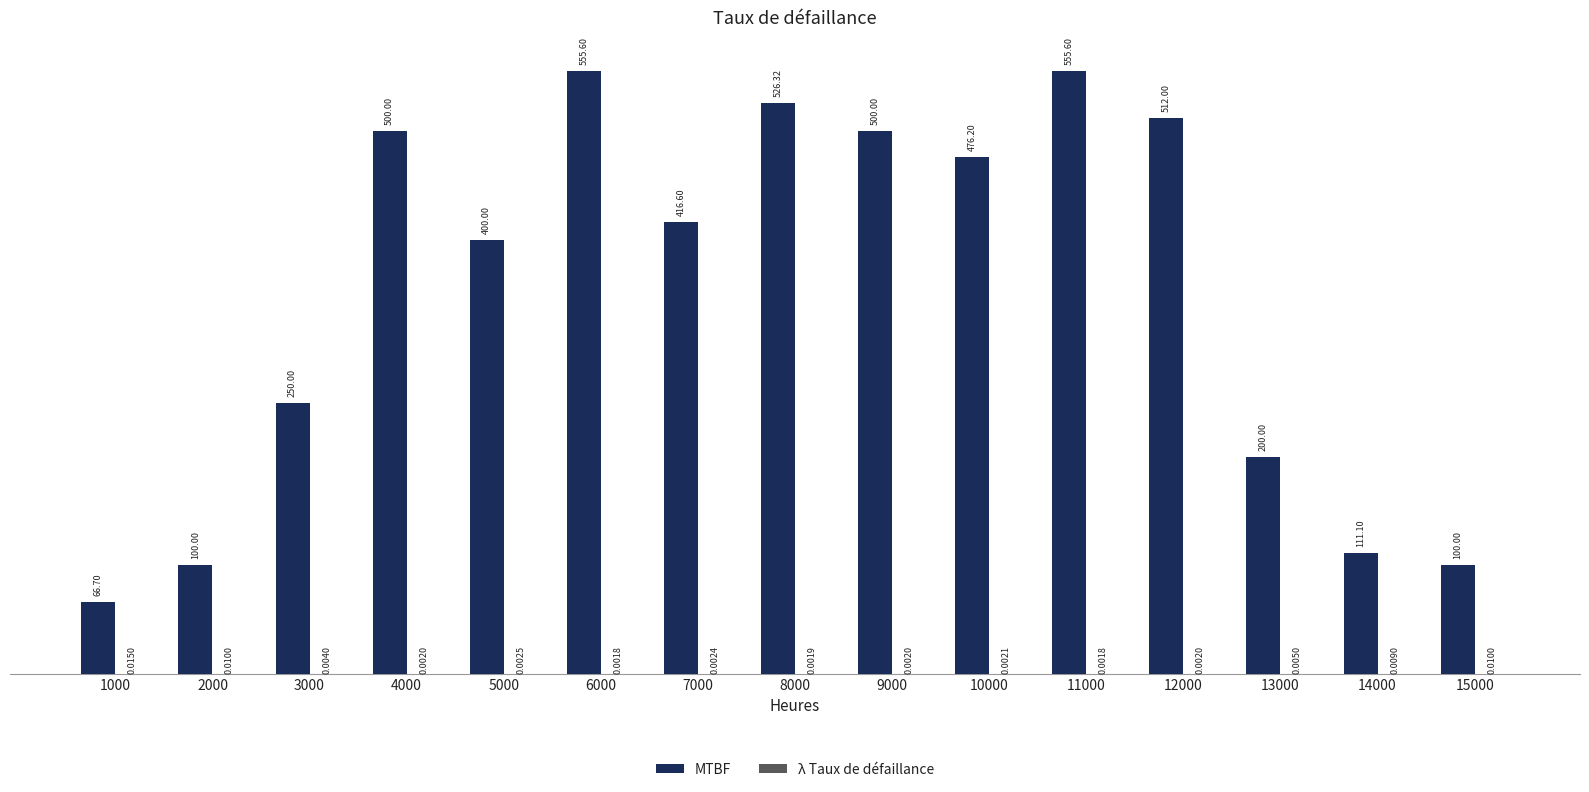

Which series has the largest total across all categories?

MTBF